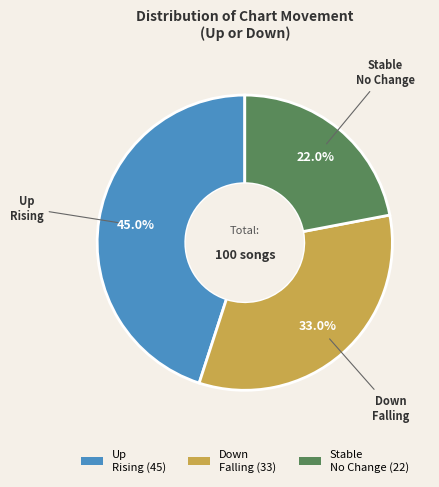

What is the smallest slice in the pie chart?

Stable No Change (22)